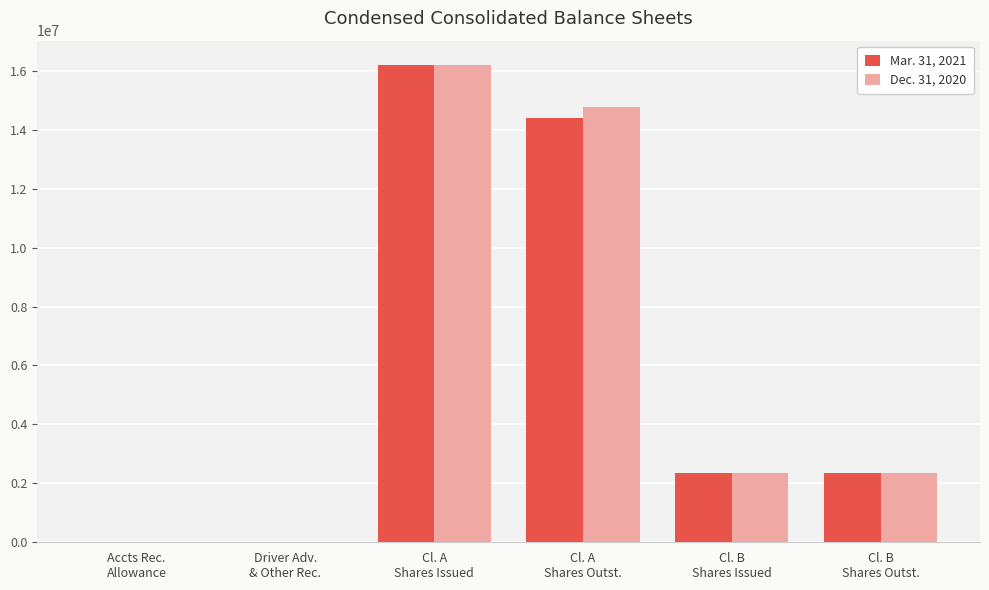

What are all the series names shown in the legend?

Mar. 31, 2021, Dec. 31, 2020